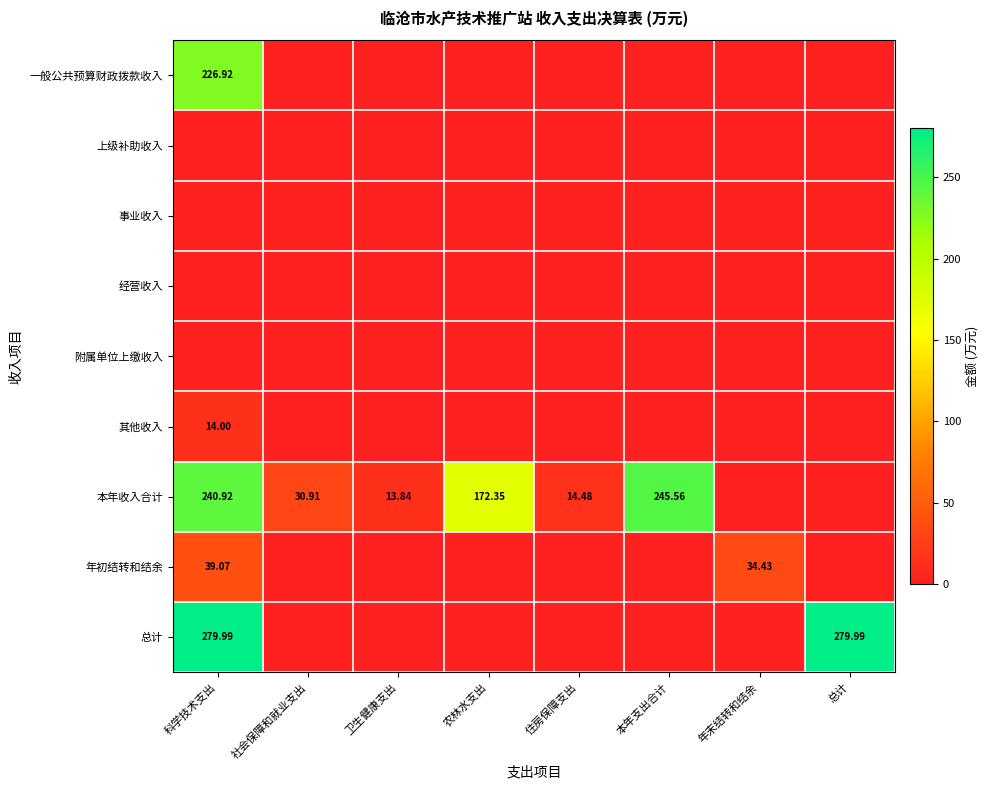

What is the sum of all 其他收入 values?

14.0